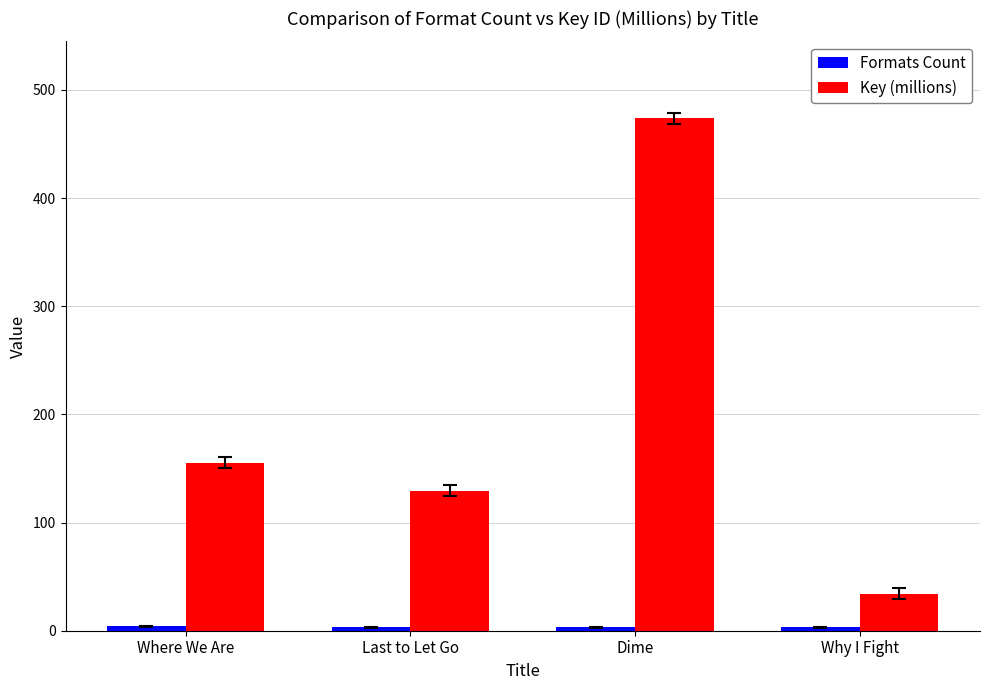

At which category is the sum across all series the highest?

Dime